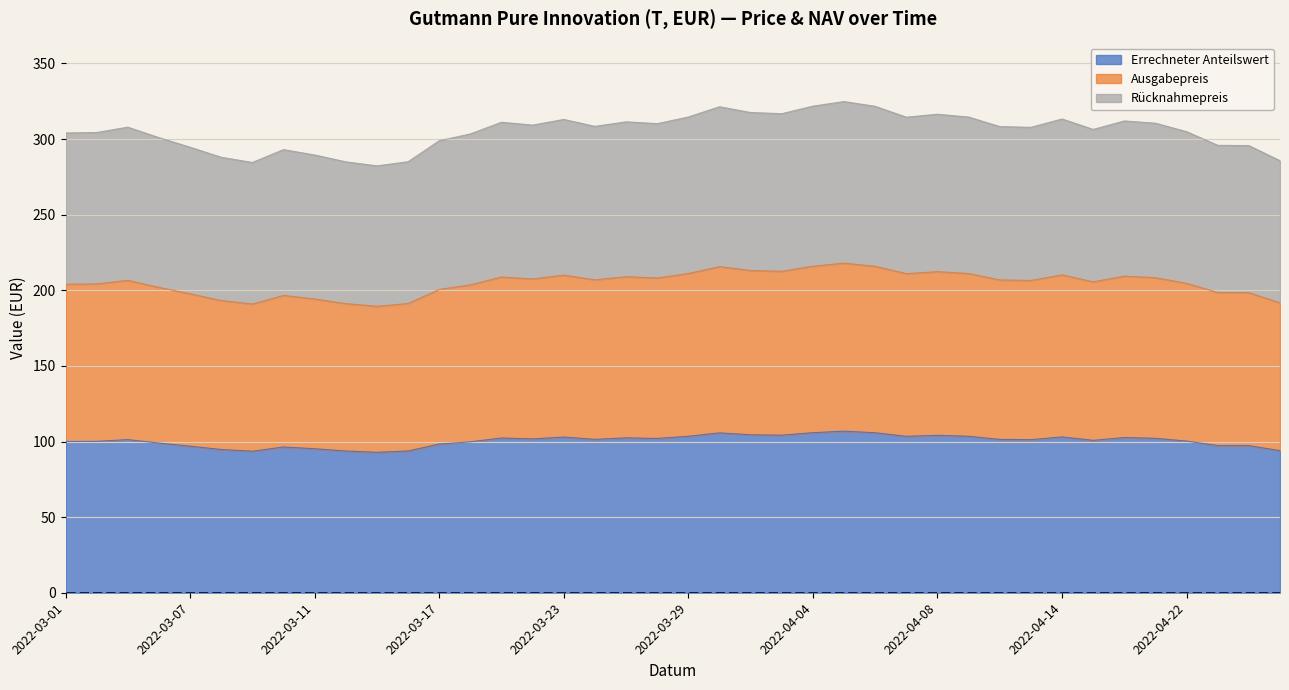

What is the spread (max minus min) of values at 2022-04-27?

191.7